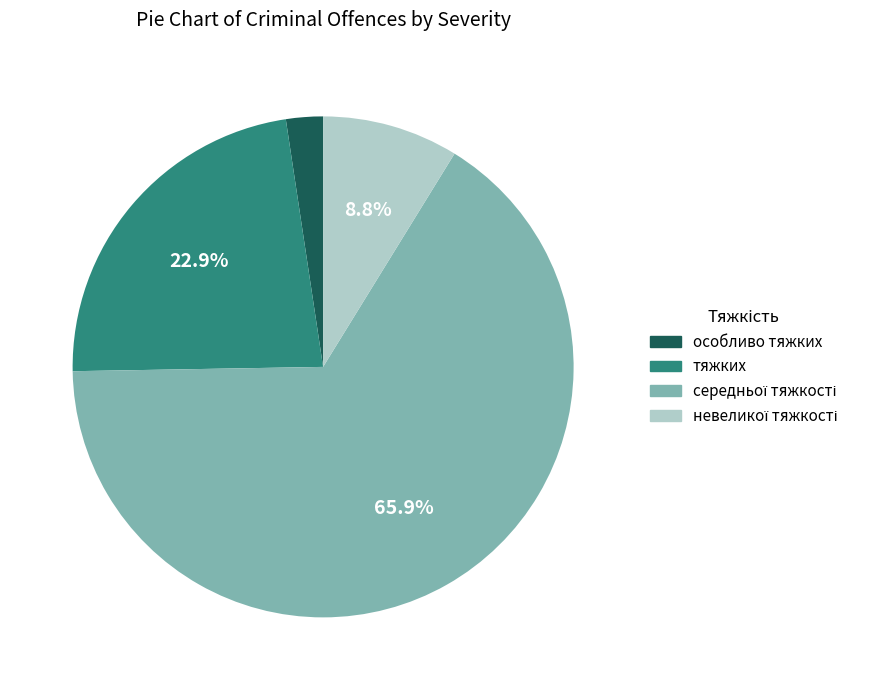

What percentage is NOT represented by тяжких?

77.1%